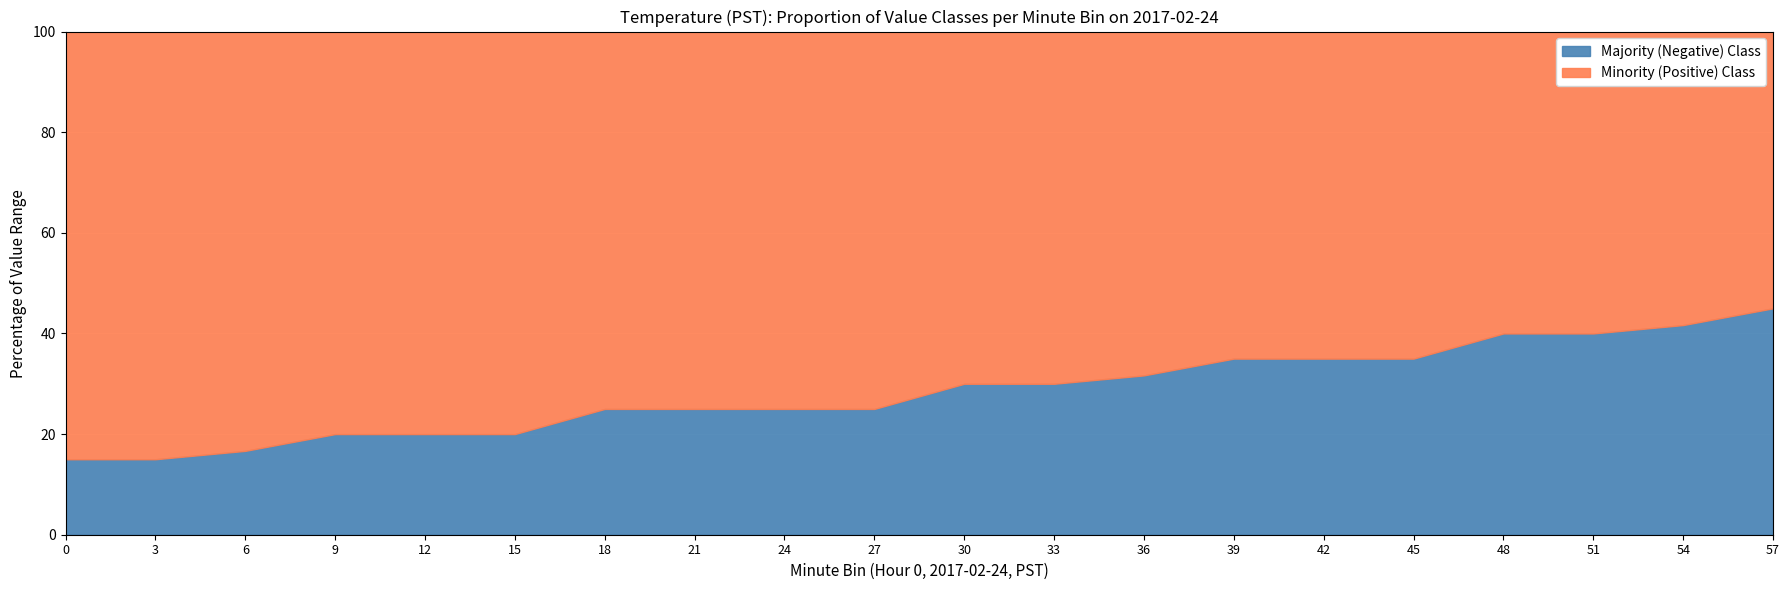

What are all the series names shown in the legend?

Majority (Negative) Class, Minority (Positive) Class